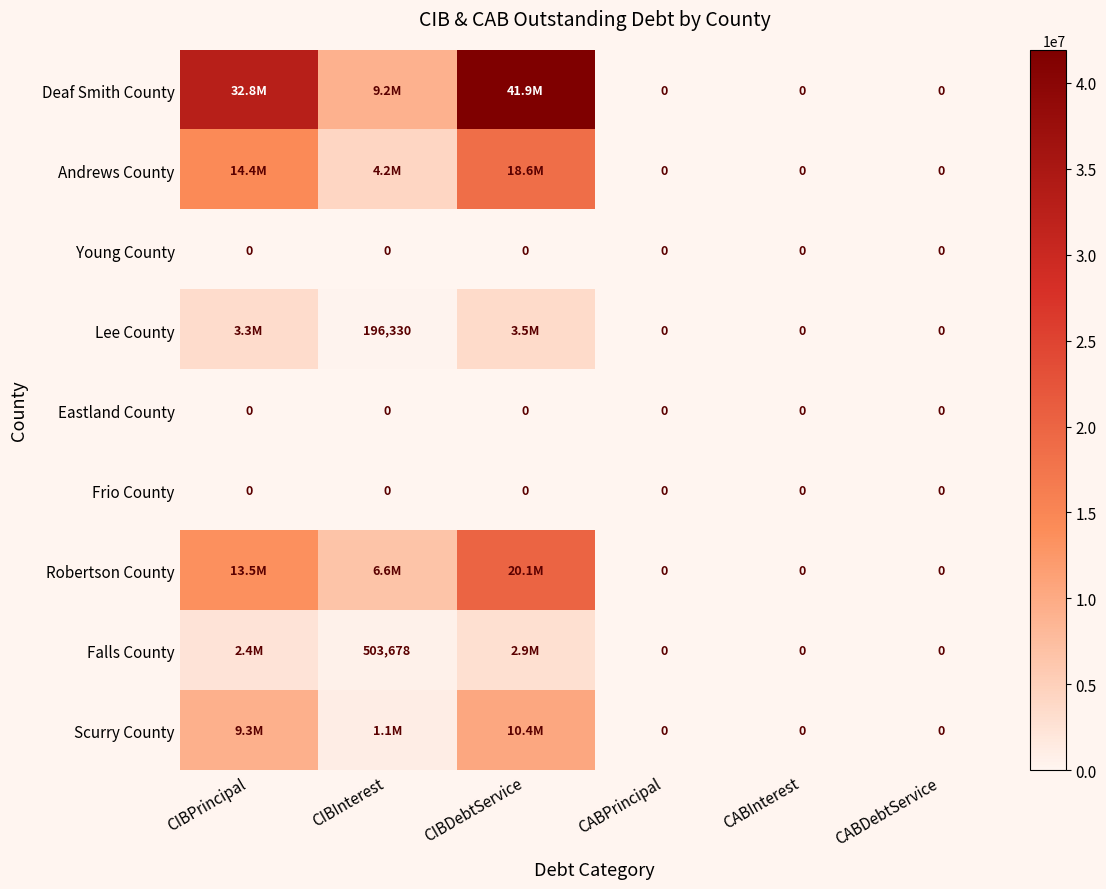

True or false: Frio County has a value of 0.0 at CABDebtService.

True